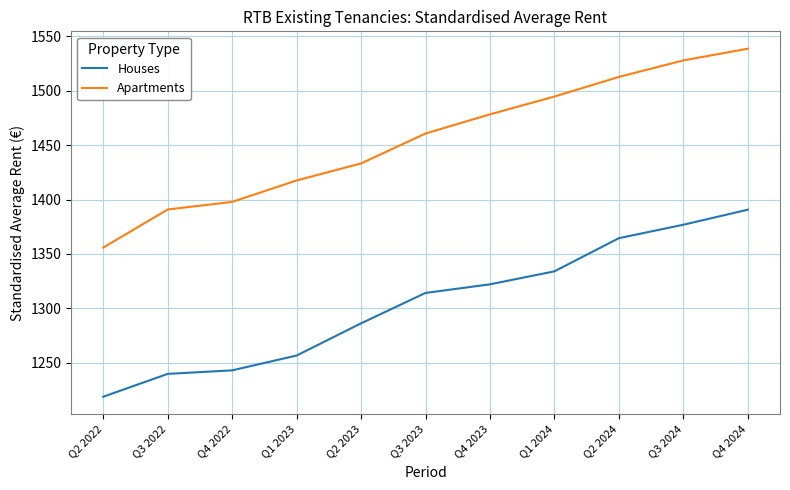

True or false: Apartments and Houses cross at least once.

False